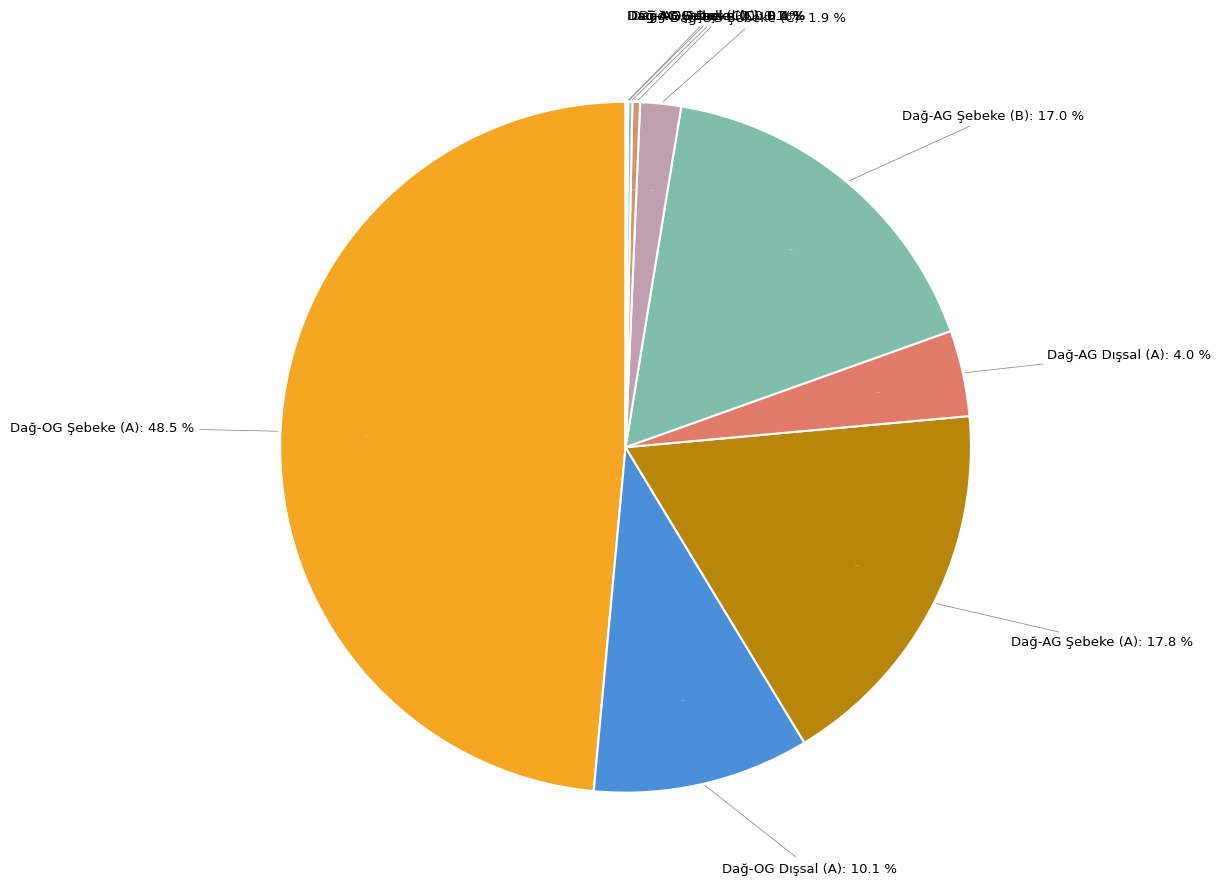

Is Dağıtım-AG Şebeke işletmecisi (B) the majority of the pie?

No